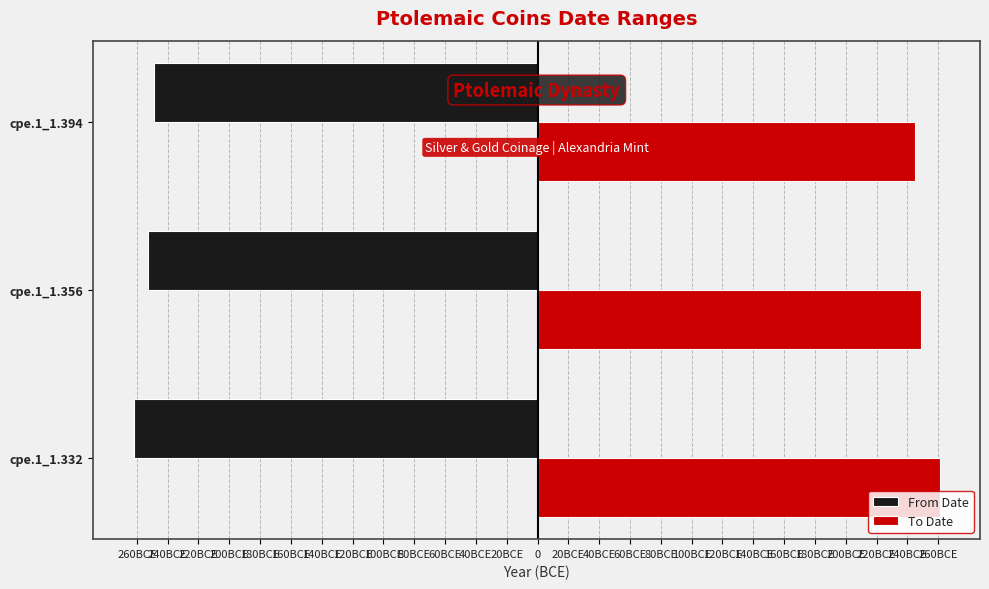

Reading right to left, list all the values displayed in this chart.

From Date: -249	-253	-262
To Date: 245	249	261